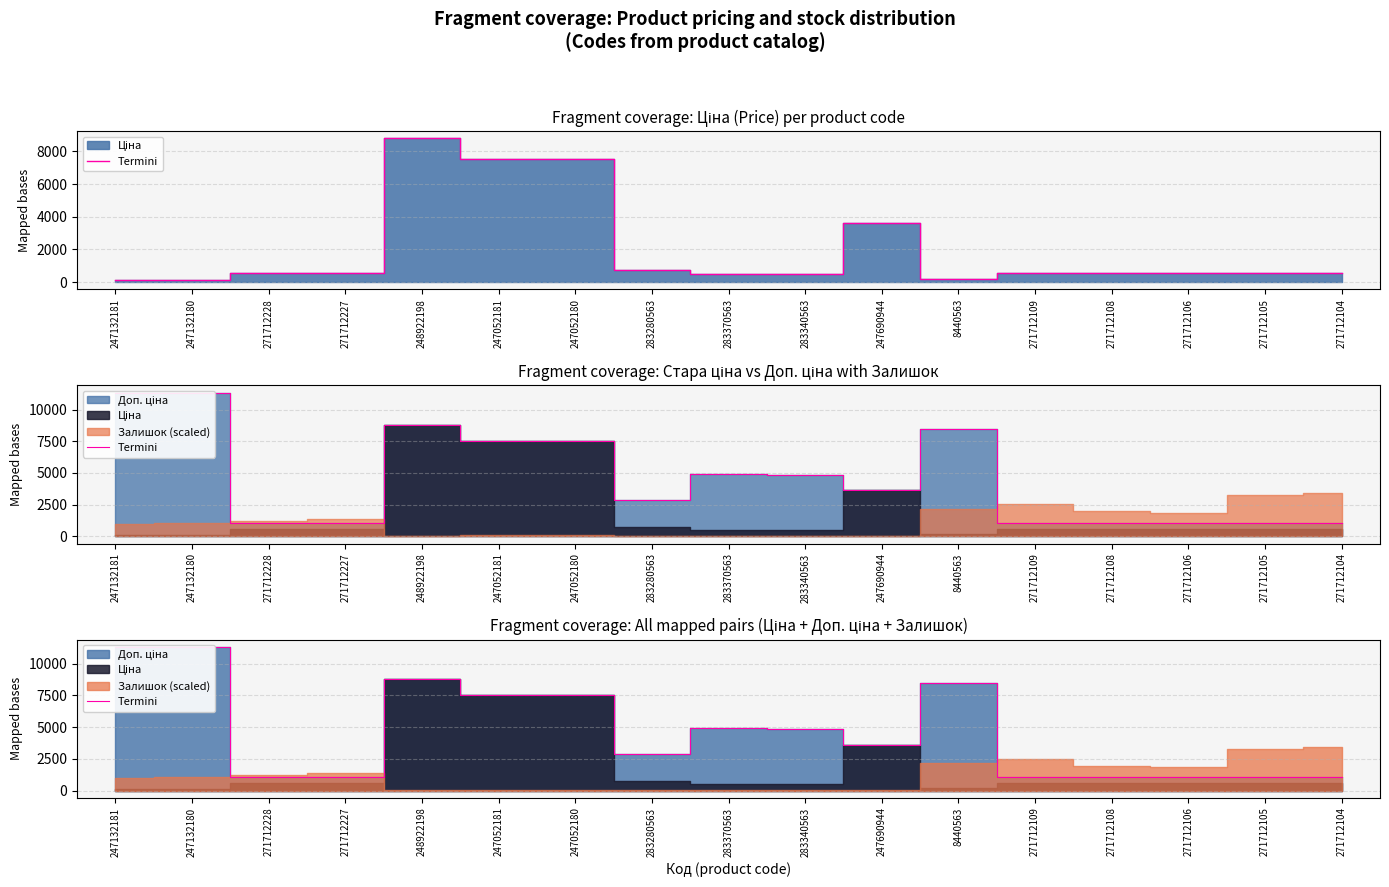

What is the maximum value shown in the chart?

11334.0